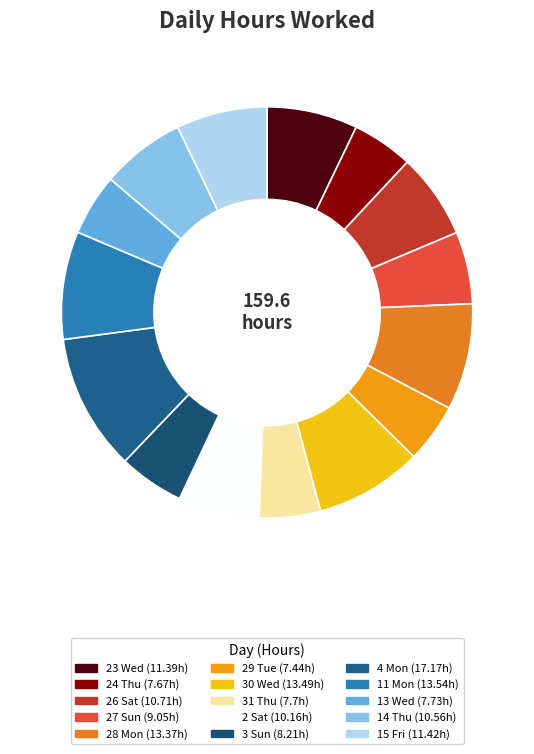

To the nearest percent, what is the average slice percentage?

7%